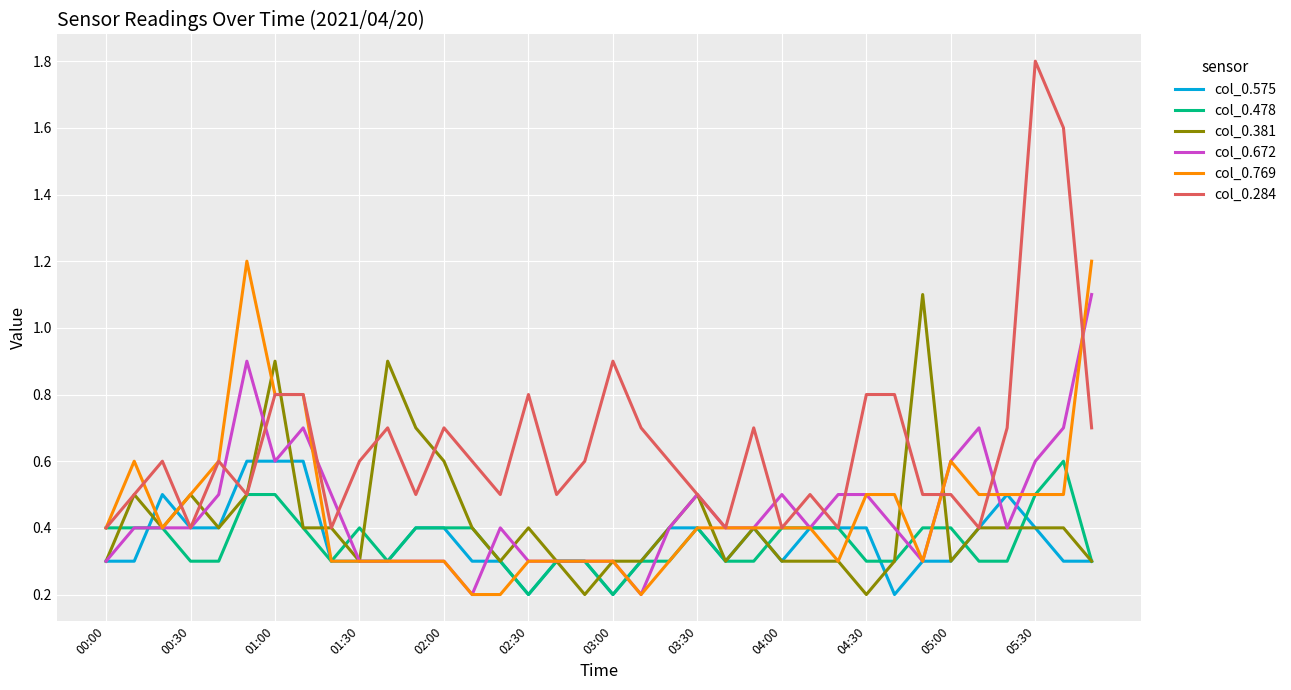

What is the lowest value of the col_0.284 series?

0.4